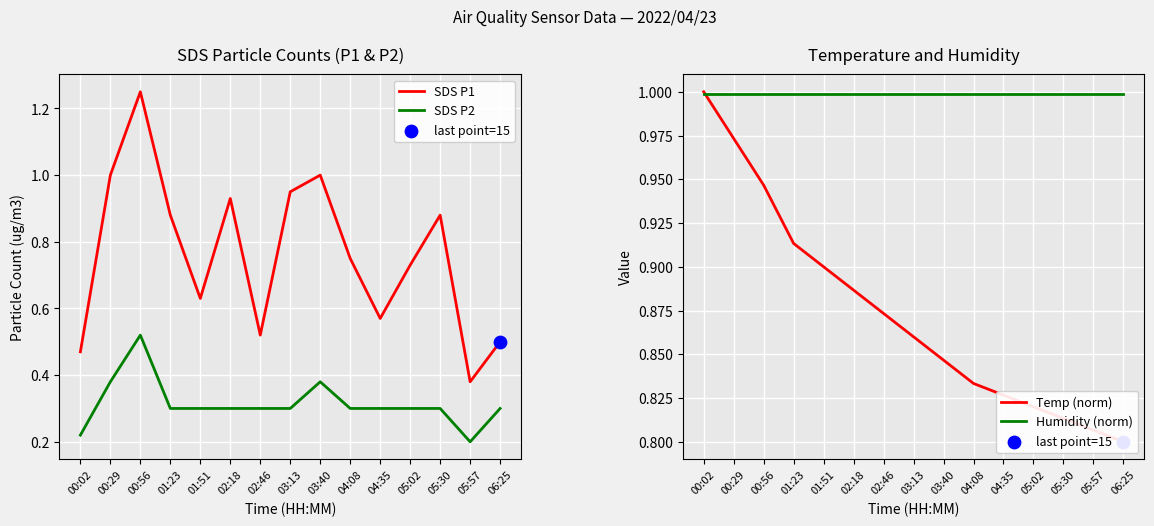

What is the total value across all series at 04:35?

2.7